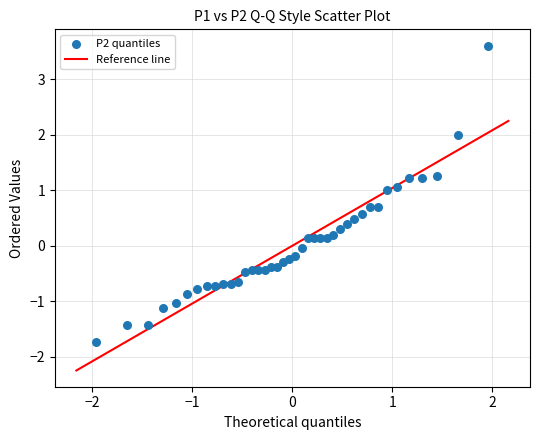

What is the range of X values (max minus min)?

3.9